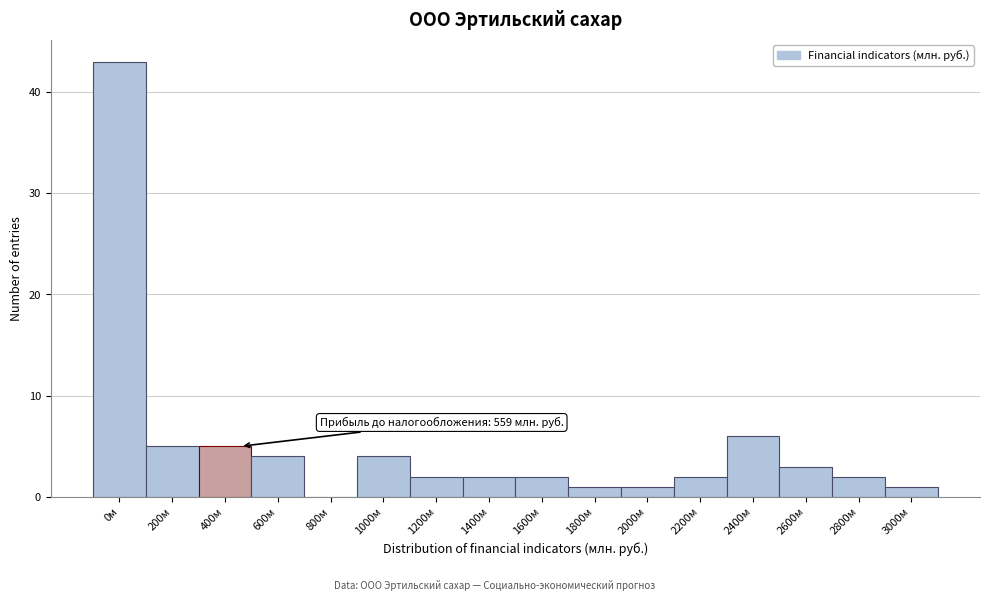

Reading left to right, what are all the values shown in this chart?

0м=43	200м=5	400м=5	600м=4	800м=0	1000м=4	1200м=2	1400м=2	1600м=2	1800м=1	2000м=1	2200м=2	2400м=6	2600м=3	2800м=2	3000м=1